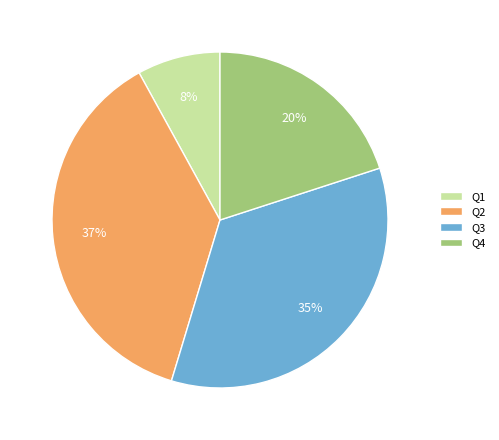

Do Q4 and Q2 together represent more than half of the pie?

Yes